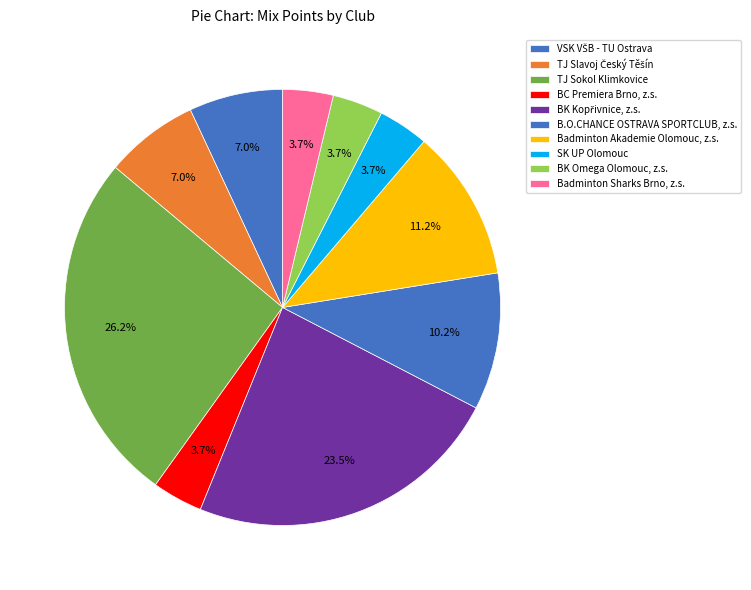

Count the number of slices in the pie.

10